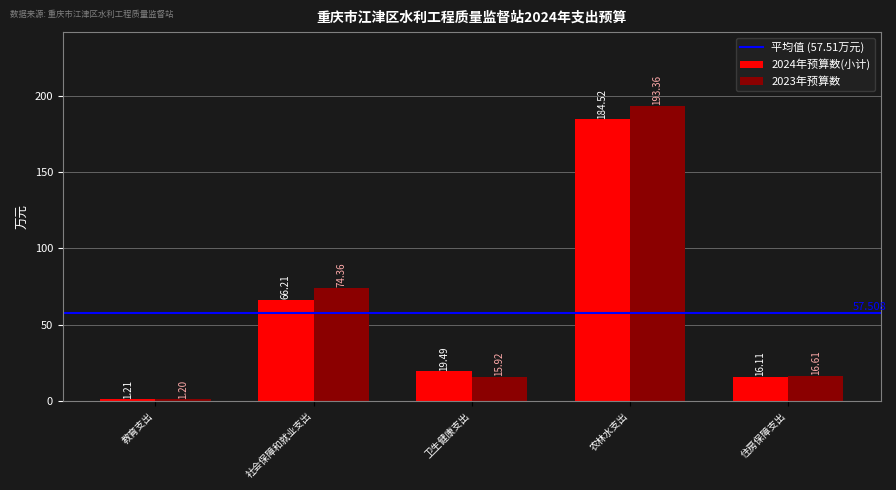

Reading left to right, what are all the values shown in this chart?

2024年预算数(小计): 1.2	66.2	19.5	184.5	16.1
2023年预算数: 1.2	74.4	15.9	193.4	16.6